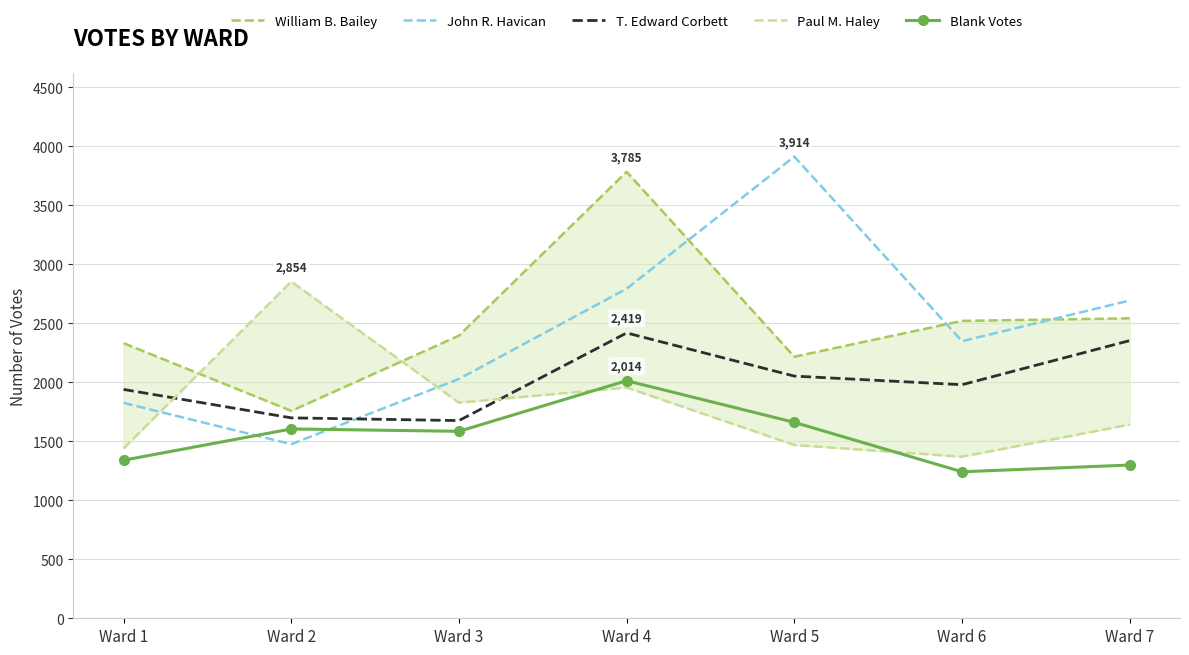

What is the spread (max minus min) of values at Ward 7?

1395